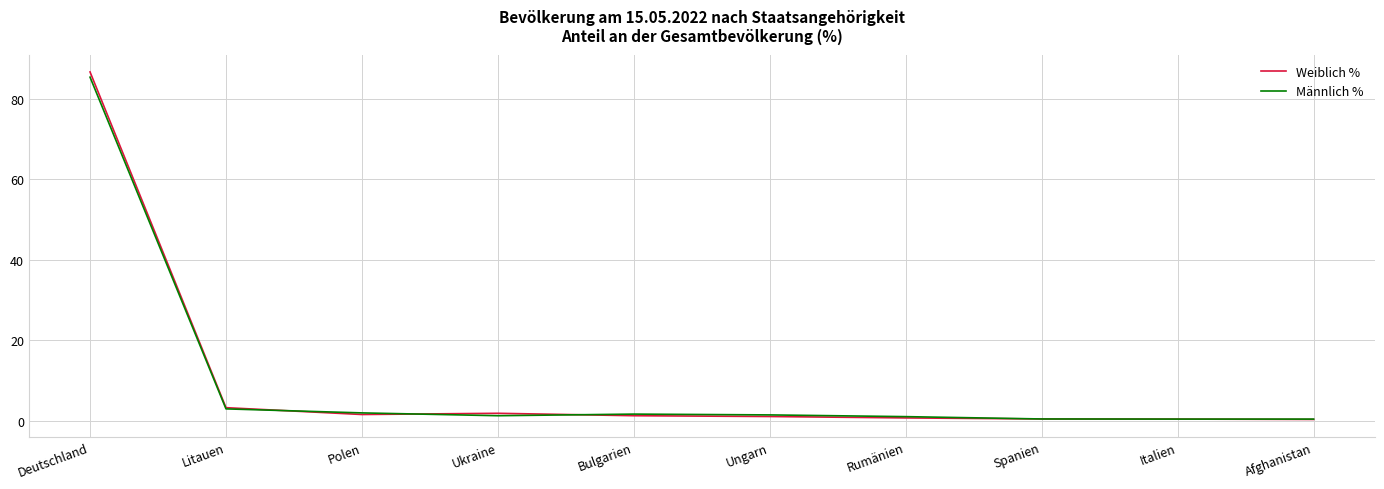

What is the difference between the maximum and minimum values in the Männlich % series?

85.0